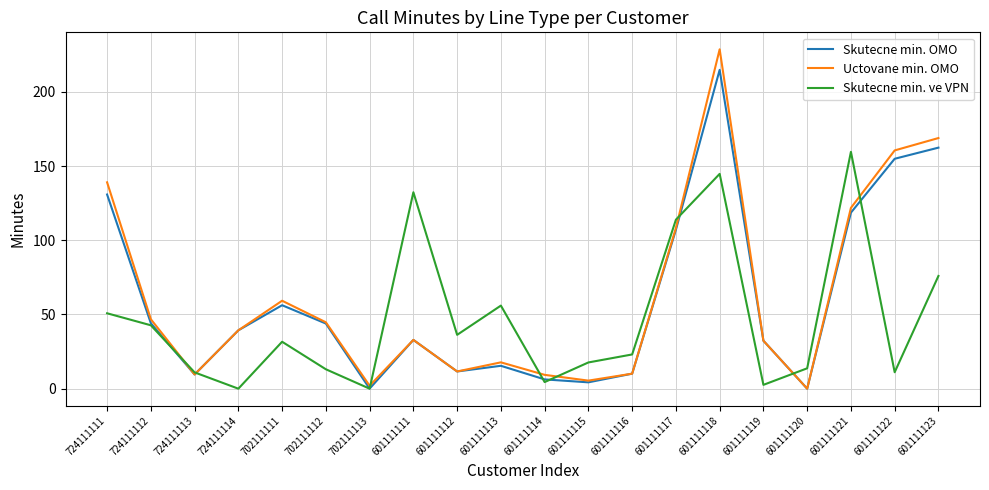

What is the sum of all Skutecne min. ve VPN values?

940.8